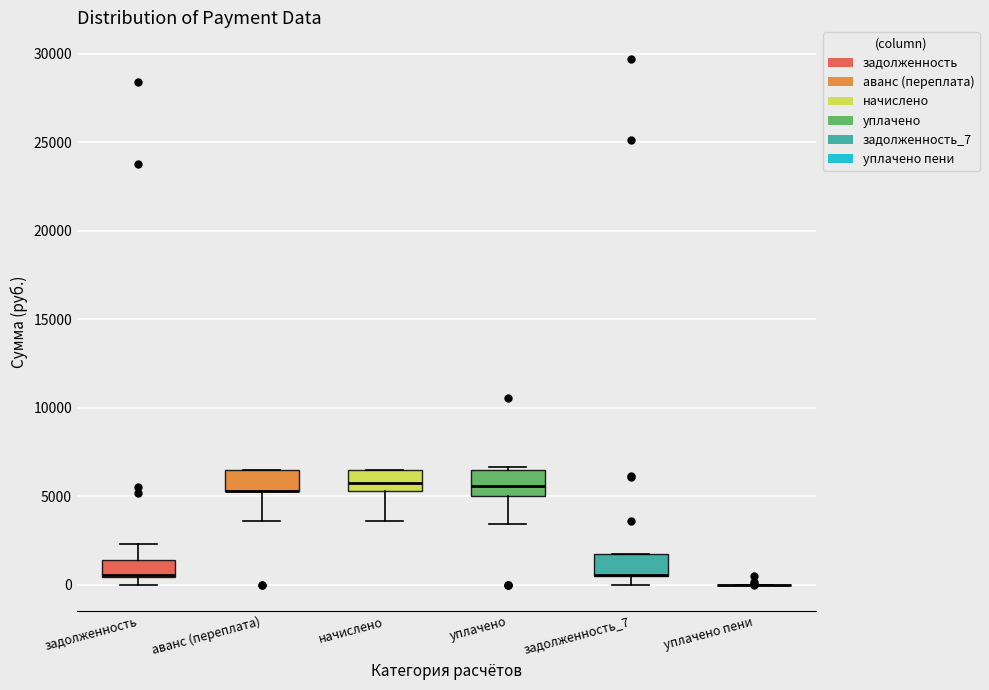

Reading left to right, transcribe this box plot: for each box, give where its median line is, the range the box spans, and where its two whiskers end, as read against the y-axis. The values are not printed on the chart, so give them approximately, as read against the axis.

задолженность: median 500 (drawn on the box's lower edge), box 500 to 1500, whiskers 0 to 2500
аванс (переплата): median 5500 (drawn on the box's lower edge), box 5500 to 6500, whiskers 3500 to 6500
начислено: median 5500 (inside the box), box 5500 to 6500, whiskers 3500 to 6500
уплачено: median 5500, box 5000 to 6500, whiskers 3500 to 6500 (just above the box's upper edge)
задолженность_7: median 500 (drawn on the box's lower edge), box 500 to 1500, whiskers 0 to 1500
уплачено пени: box collapsed to a line at 0, whiskers 0 to 0